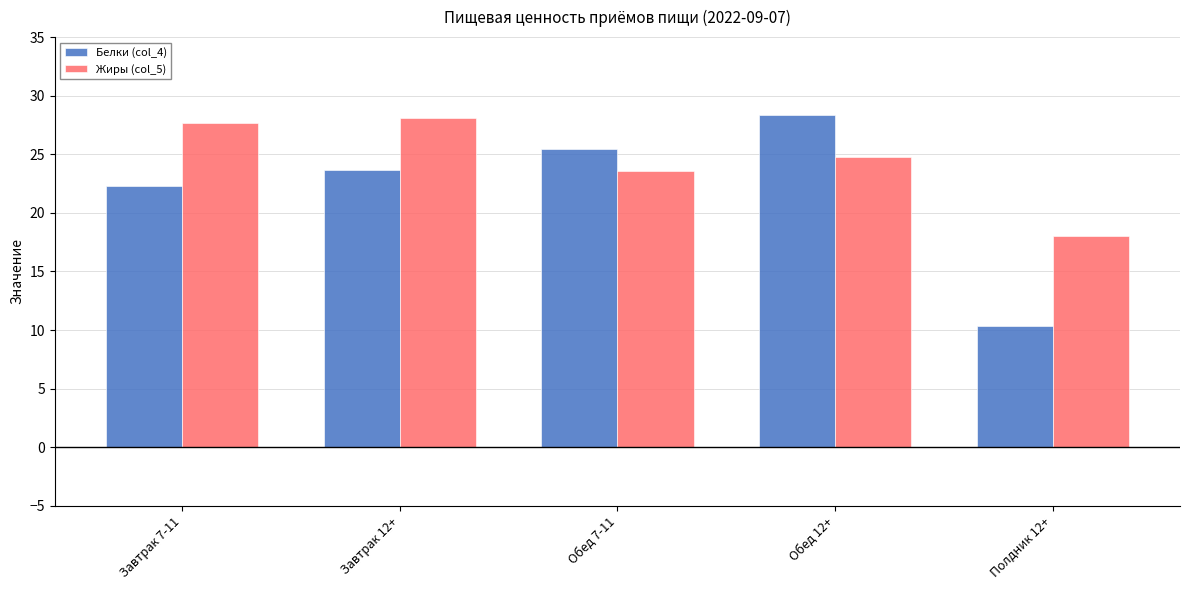

What is the value of the Жиры (col_5) bar at the 1st from the left?

27.7